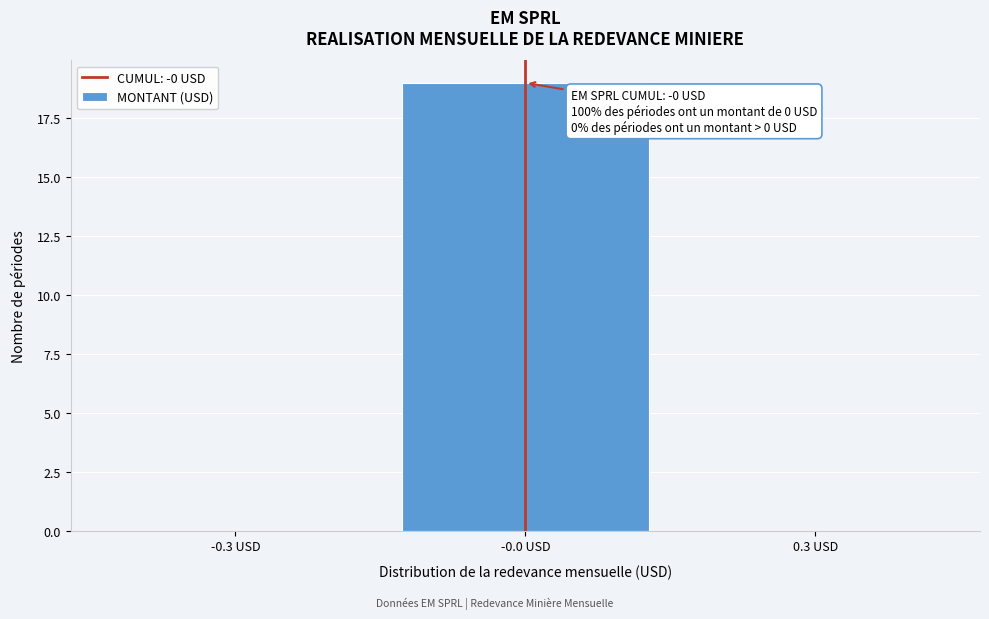

Reading left to right, transcribe all the data shown in this chart.

-0.3 USD=0	-0.0 USD=19	0.3 USD=0